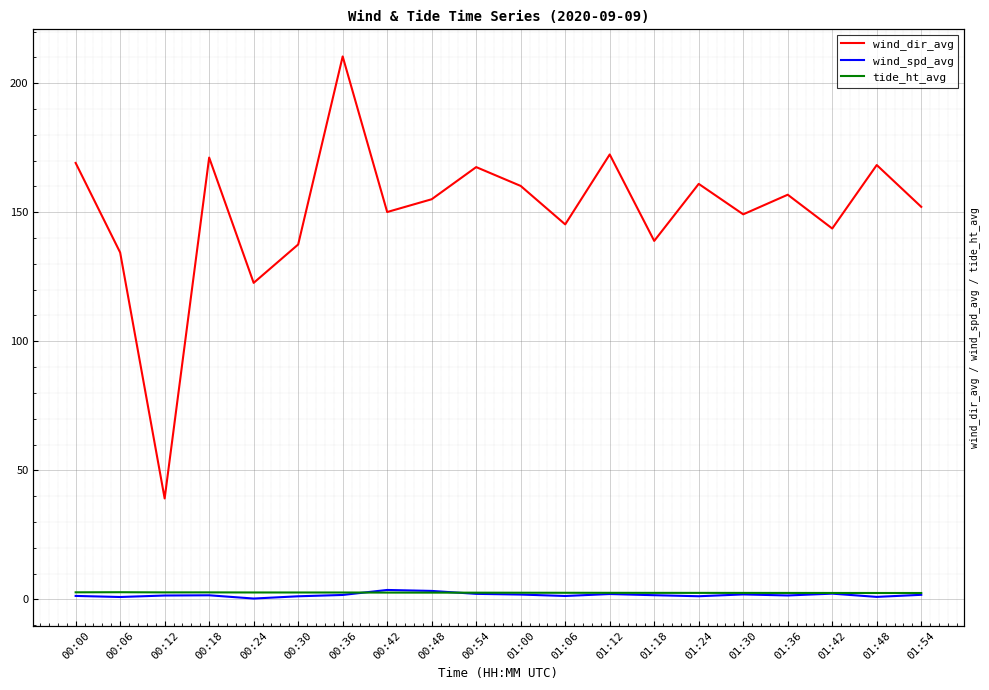

How many distinct data groups are displayed?

3